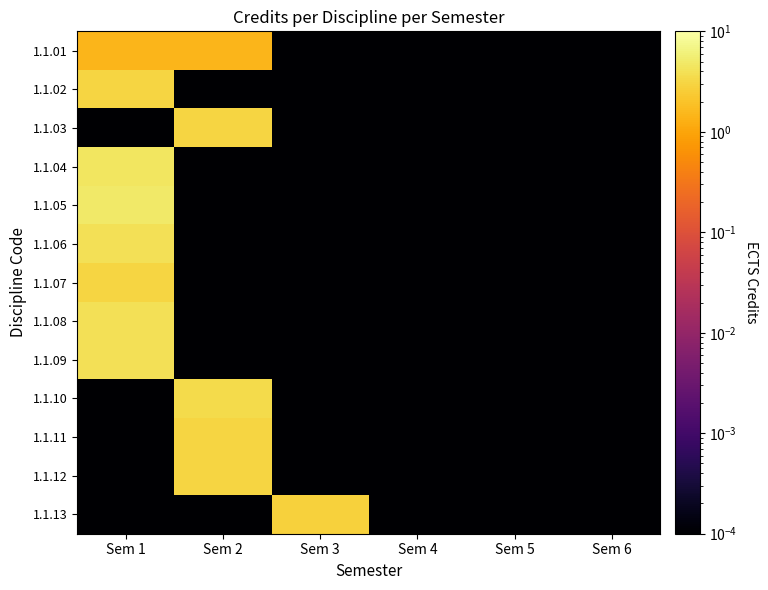

What is the maximum value shown in the chart?

5.0